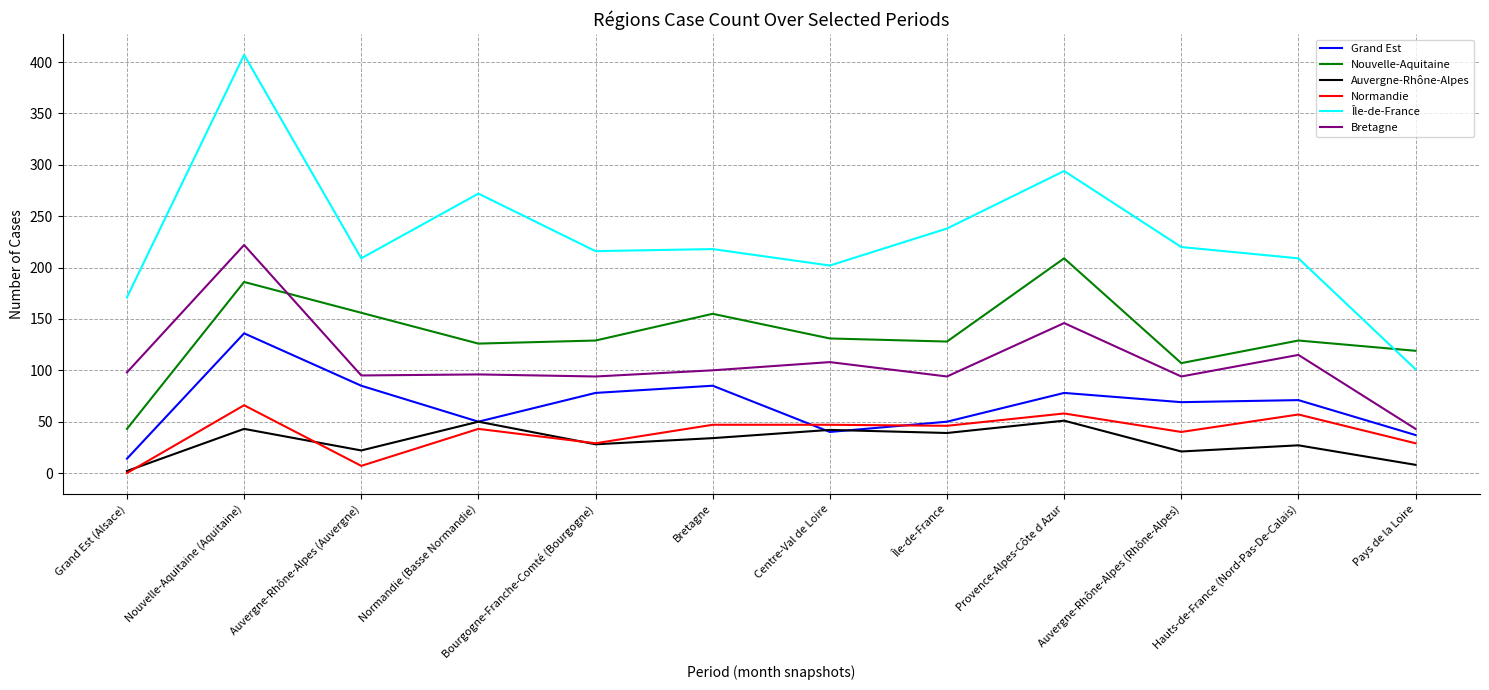

What are all the series names shown in the legend?

Grand Est, Nouvelle-Aquitaine, Auvergne-Rhône-Alpes, Normandie, Île-de-France, Bretagne